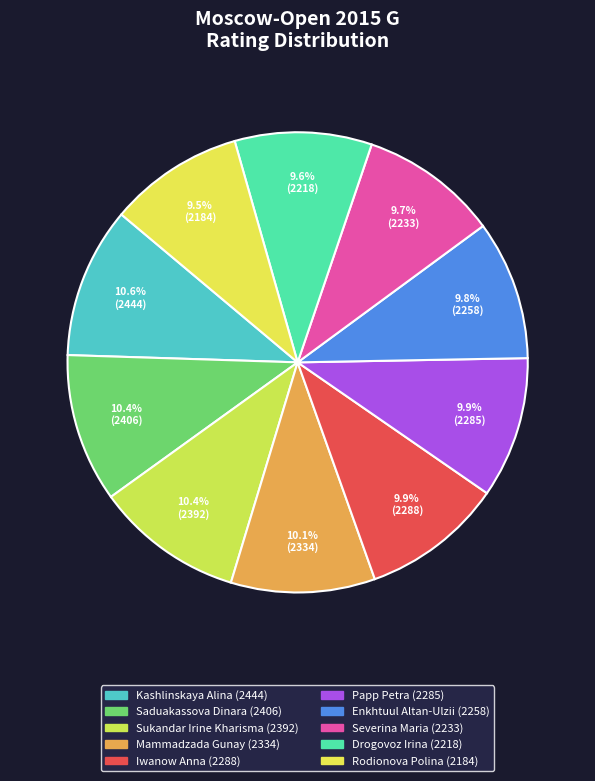

To the nearest percent, what is the difference between the largest and smallest slice percentages?

1%